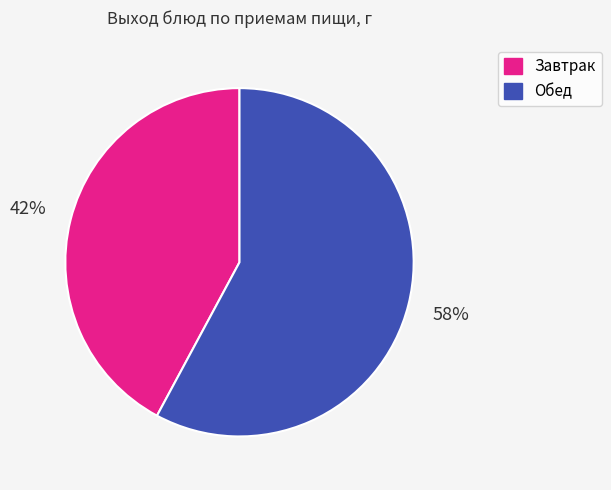

To the nearest percent, what is the average slice percentage?

50%